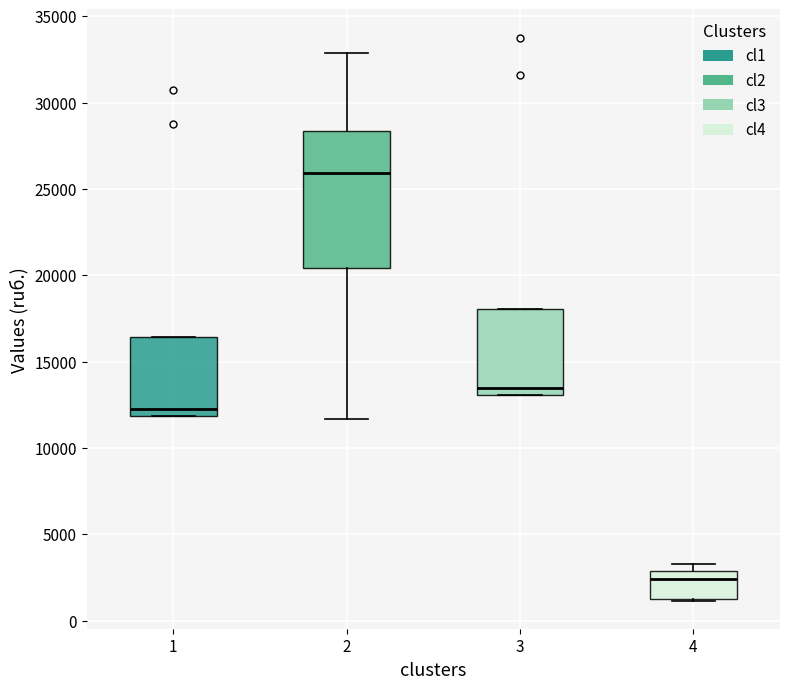

Which box is the tallest, from its lower edge to its upper edge?

2